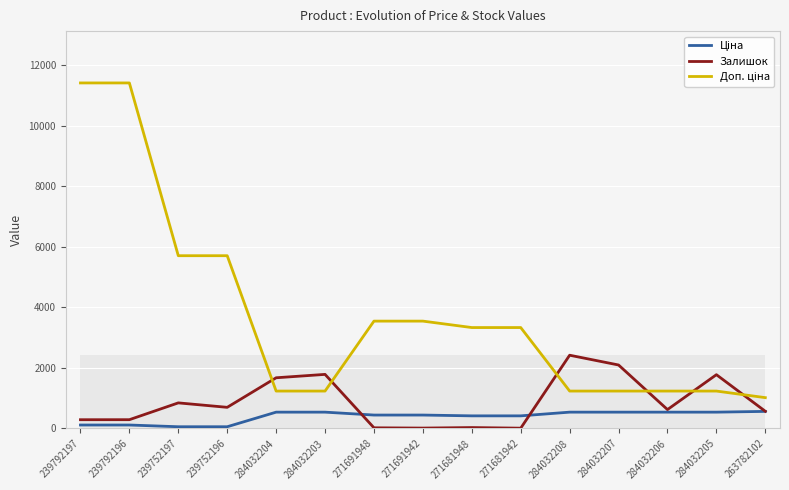

The Залишок series shows 290.0 at 239792196. True or false?

True